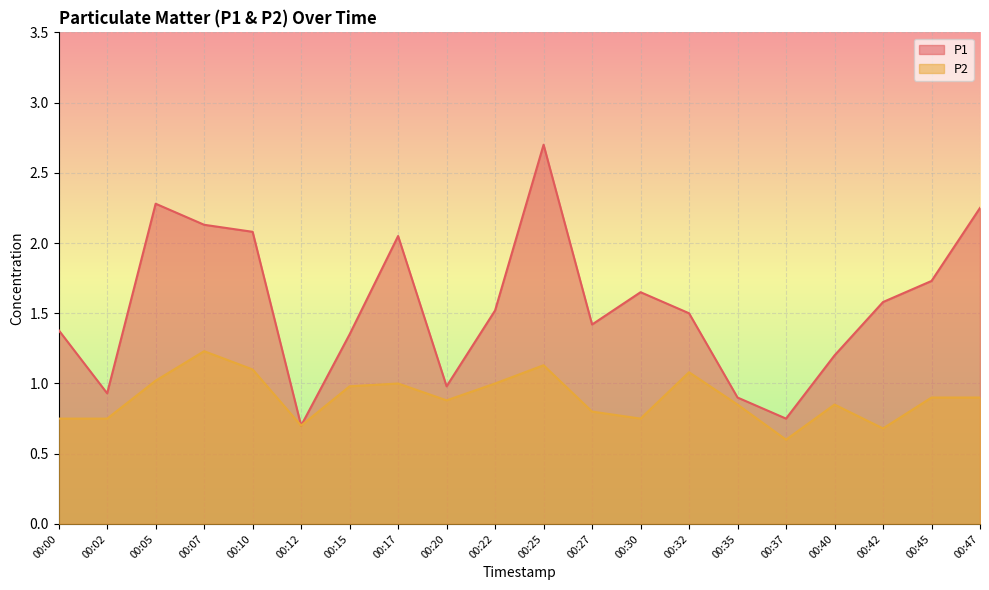

List the labels in order of P1 value, largest first.

00:25, 00:05, 00:47, 00:07, 00:10, 00:17, 00:45, 00:30, 00:42, 00:22, 00:32, 00:27, 00:00, 00:15, 00:40, 00:20, 00:02, 00:35, 00:37, 00:12